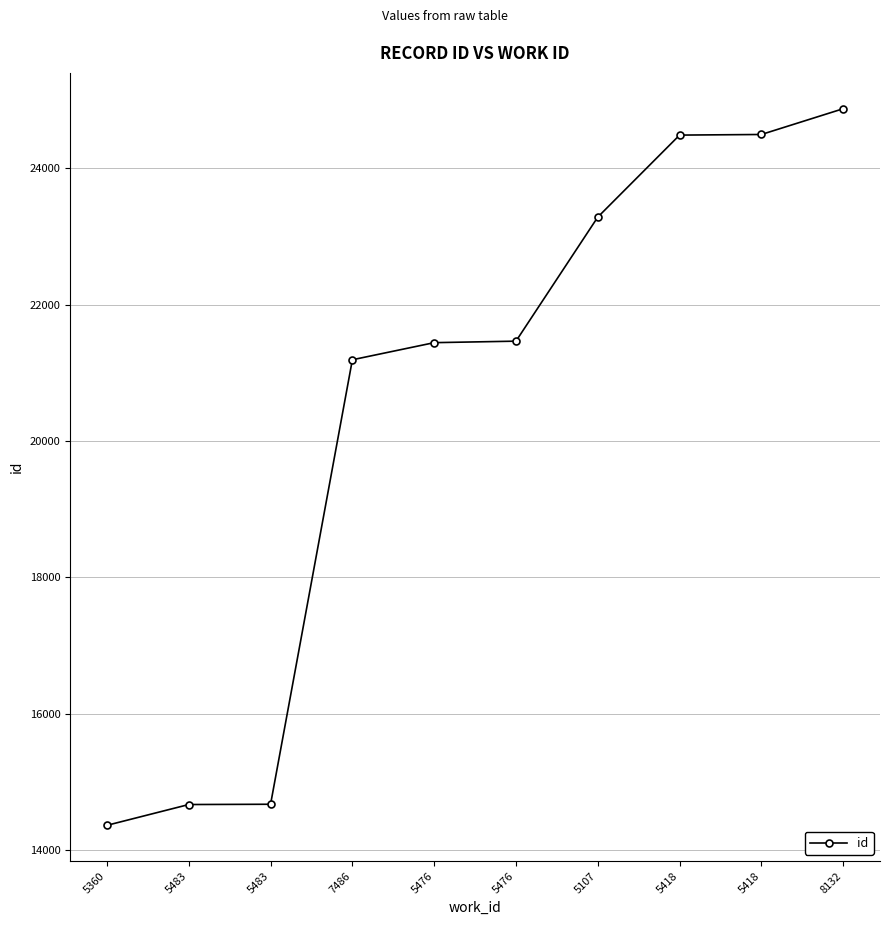

Between 5360 and 5483, which is larger?

5483